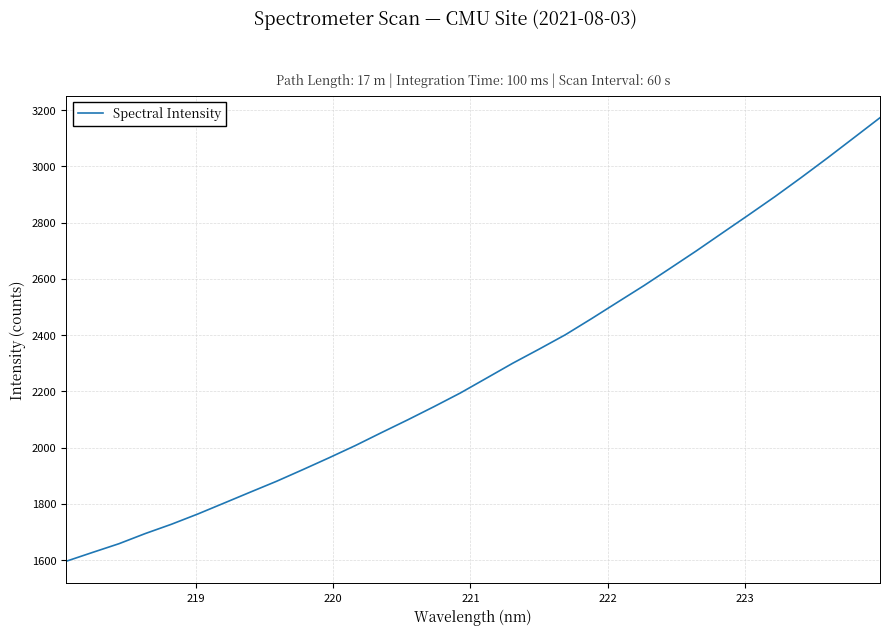

What is the difference between the maximum and minimum values?

1576.8